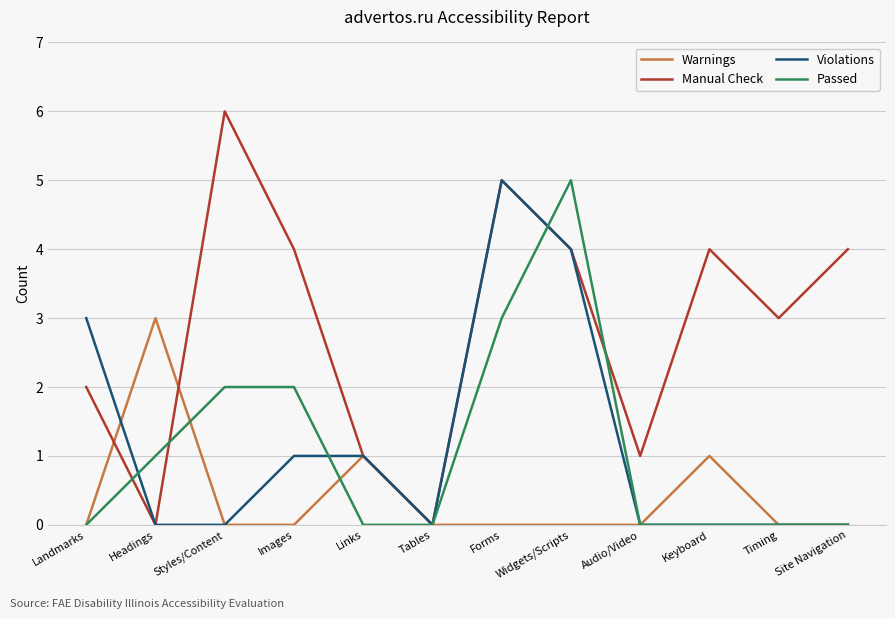

What is the total value across all series at Keyboard?

5